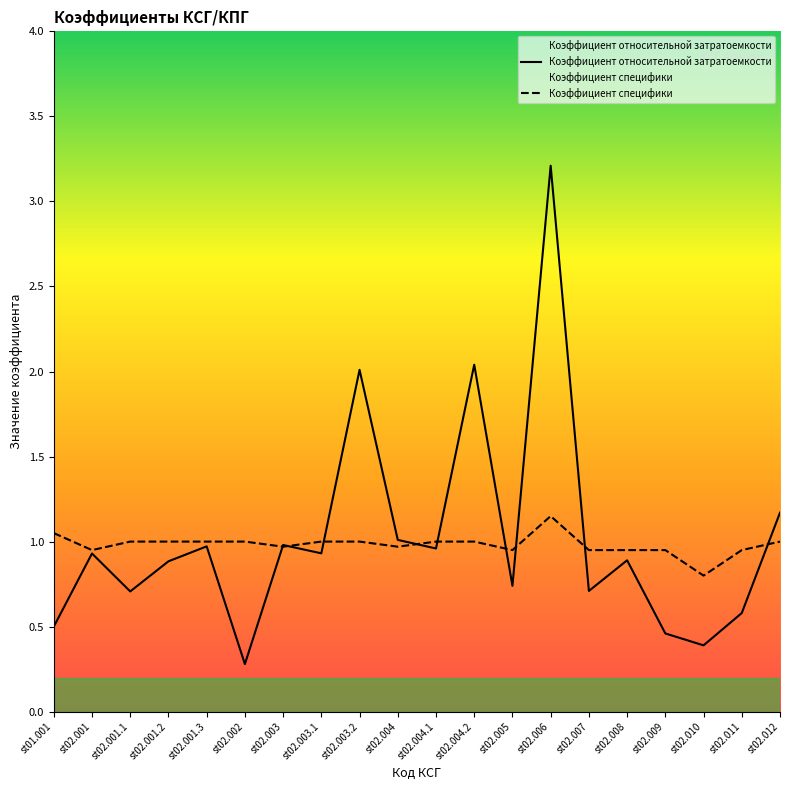

Where is Коэффициент специфики nearest to the value 0?

st02.010